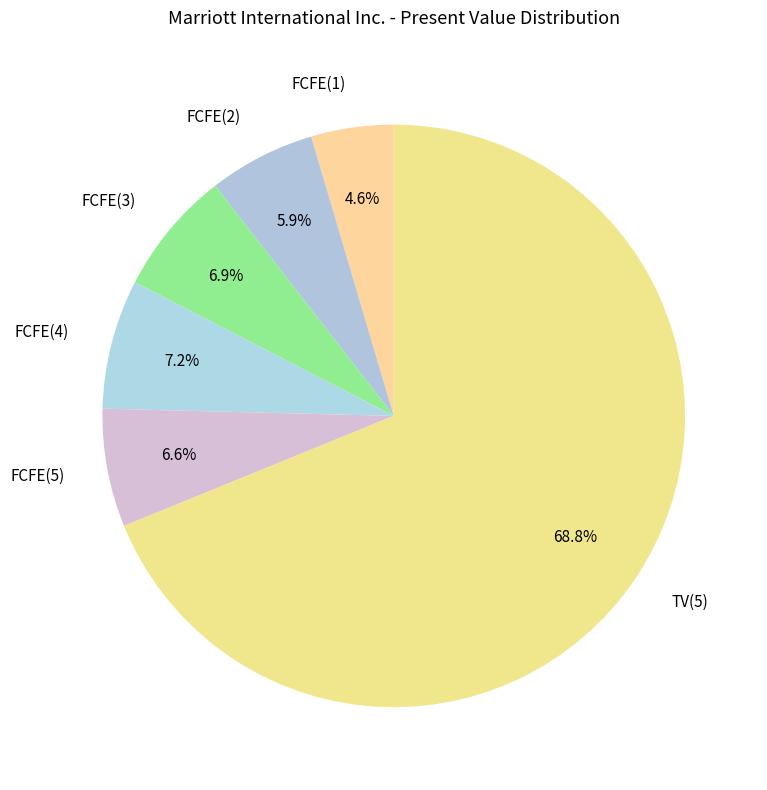

What percentage is the TV(5) slice, to the nearest percent?

69%